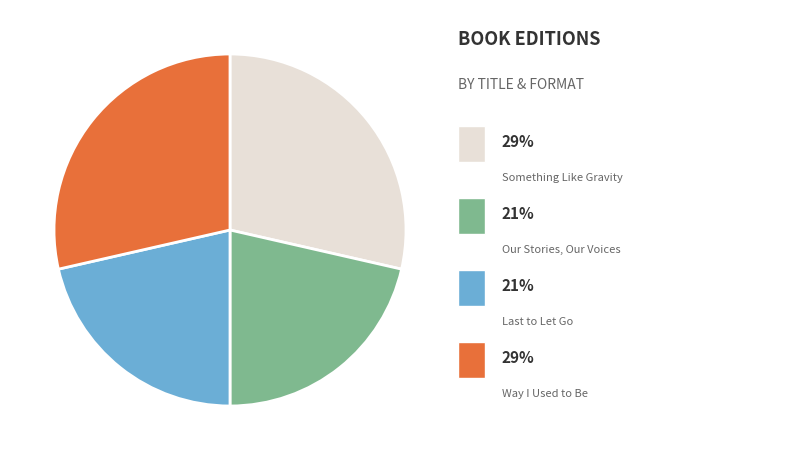

Is there any slice that represents more than half of the pie?

No